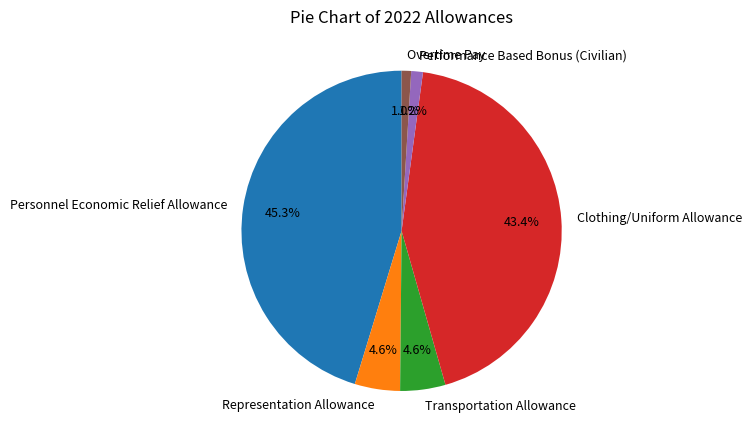

Combined, what portion of the pie is Transportation Allowance and Personnel Economic Relief Allowance?

49.9%